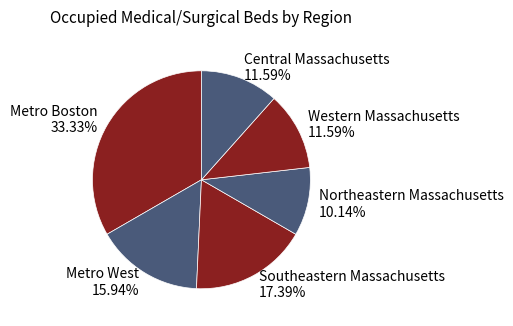

Is there a majority slice in this chart?

No